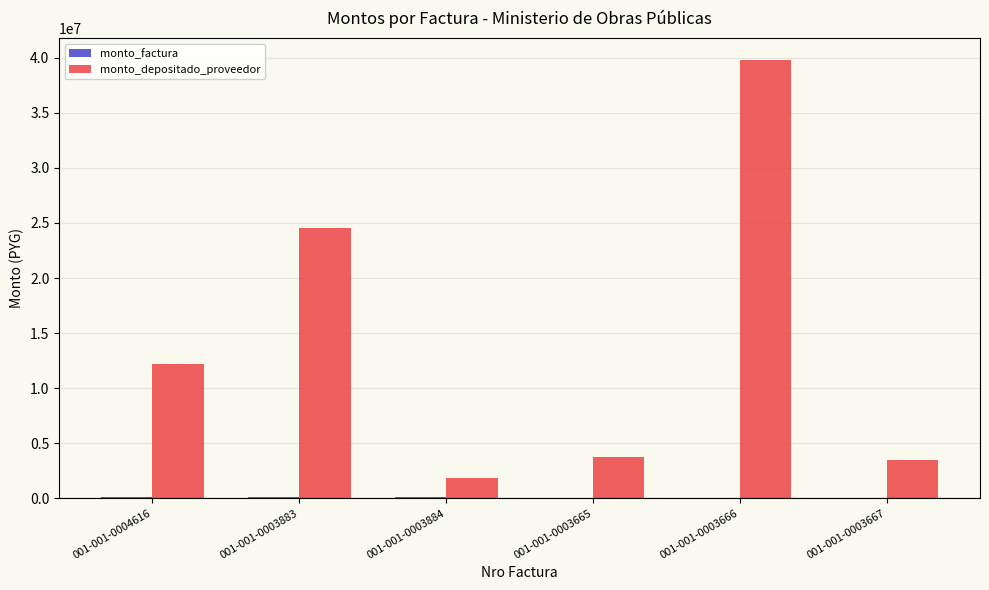

Are the bars grouped side by side (vs. stacked)?

Yes